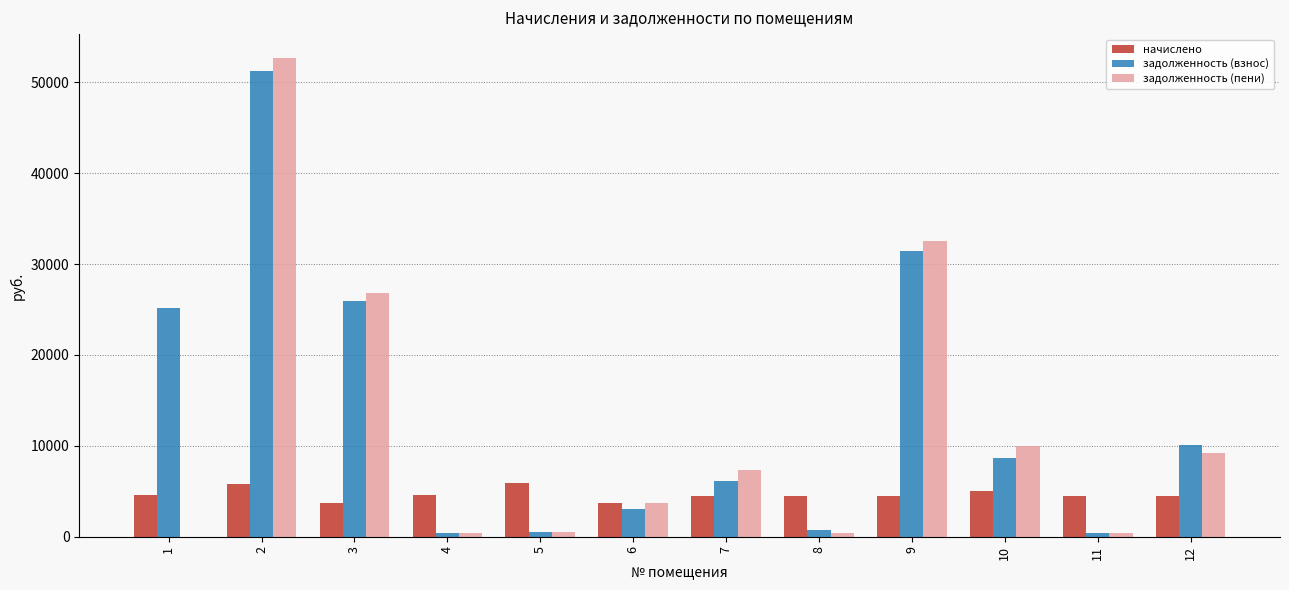

Does the chart contain stacked bars?

No